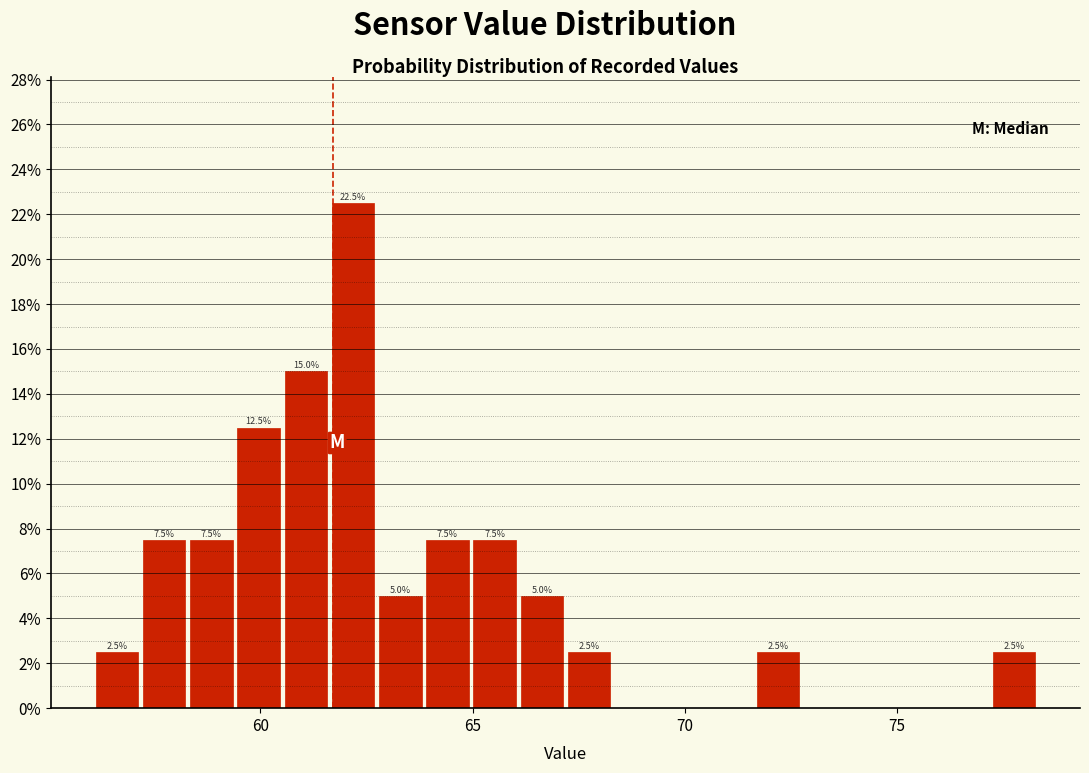

Around what value on the x-axis is the tallest bar? Give the approximate position of its centre, as read against the axis.

62.0